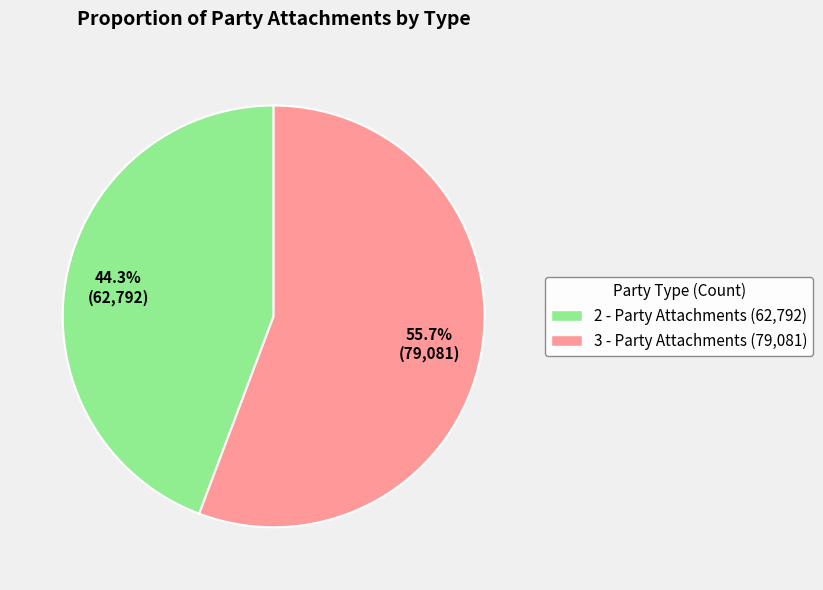

The 3 - Party Attachments slice represents 56% of the pie. True or false?

True